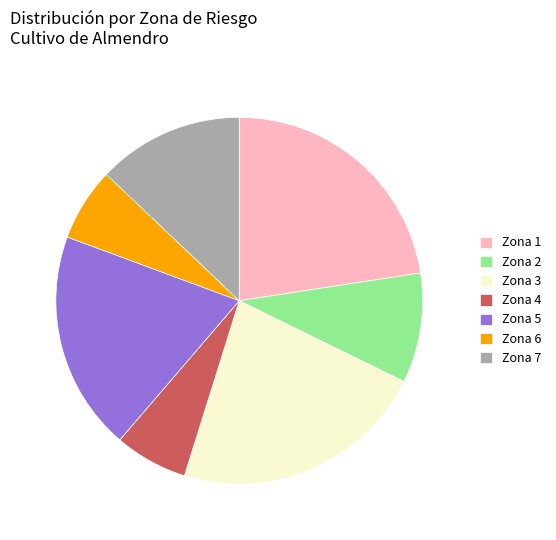

Does any single category account for the majority?

No